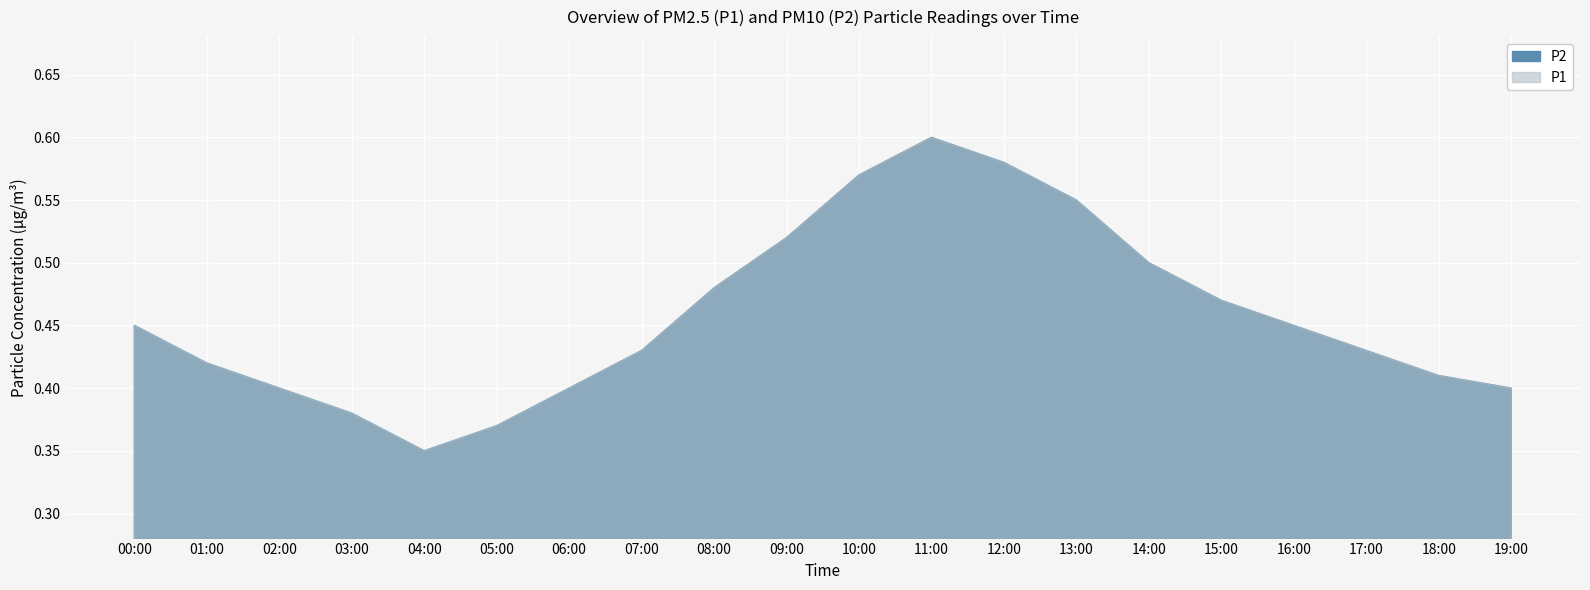

Which series has the widest spread of values?

P1